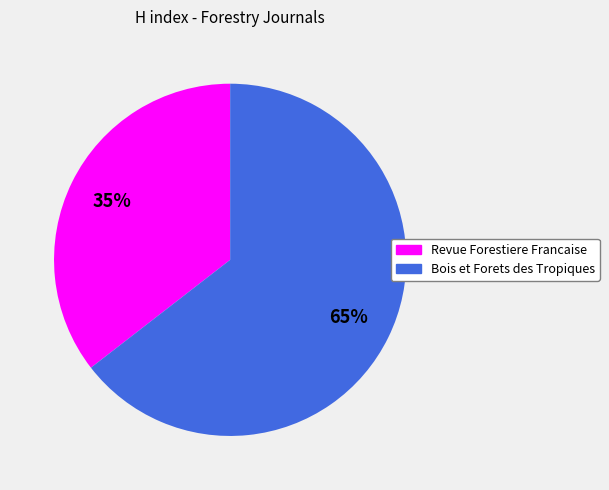

Is the sum of Revue Forestiere Francaise and Bois et Forets des Tropiques greater than half?

Yes